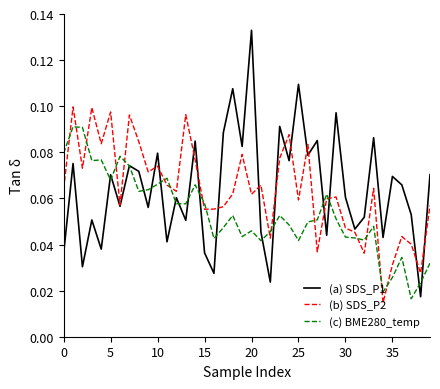

True or false: (c) BME280_temp and (b) SDS_P2 intersect in this chart.

True